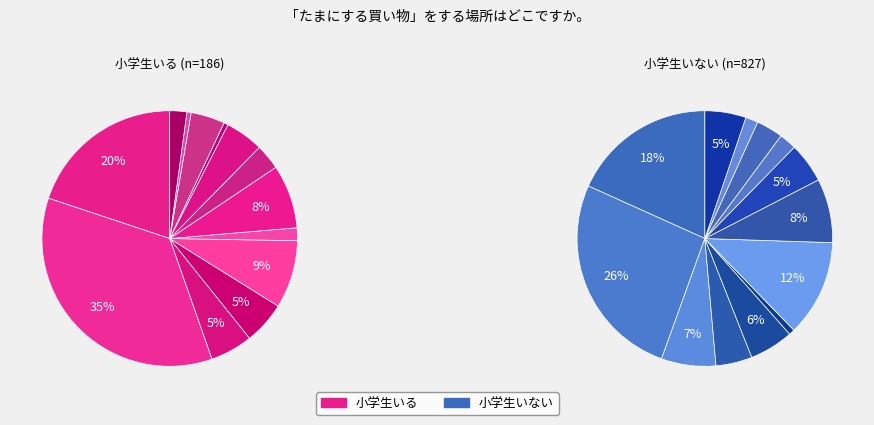

What percentage is the センター北駅周辺 slice, to the nearest percent?

35%